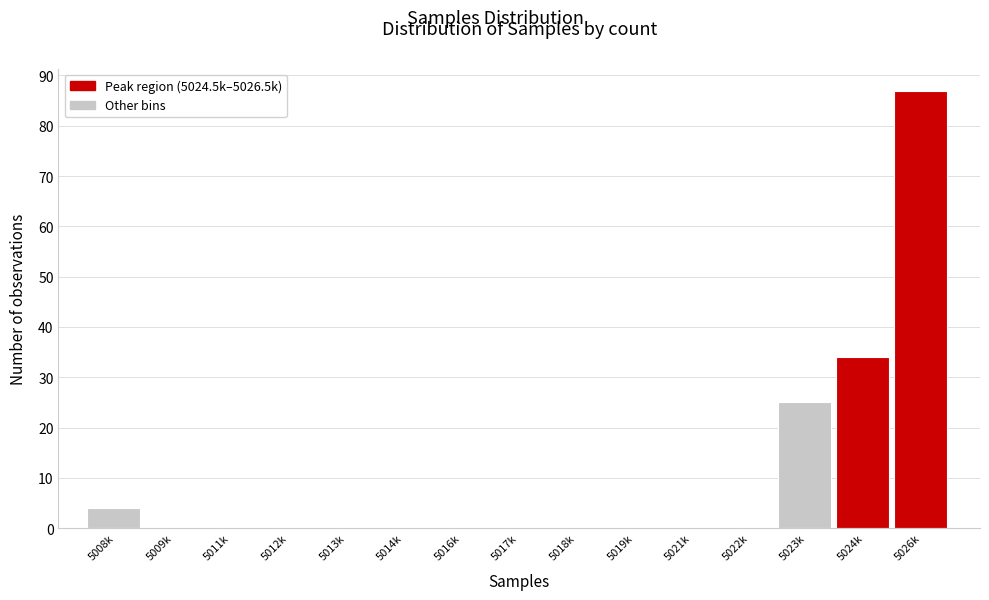

Reading left to right, transcribe all the data shown in this chart.

5008k=4	5009k=0	5011k=0	5012k=0	5013k=0	5014k=0	5016k=0	5017k=0	5018k=0	5019k=0	5021k=0	5022k=0	5023k=25	5024k=34	5026k=87